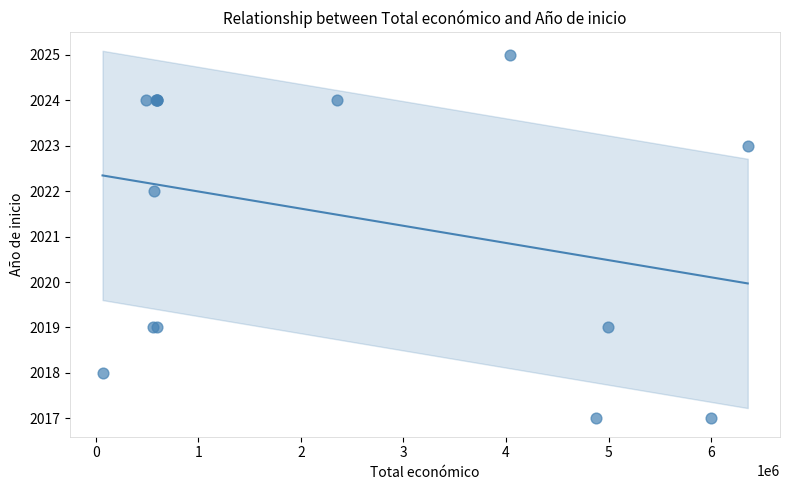

What Y value in the scatter plot is closest to 2021?

2022